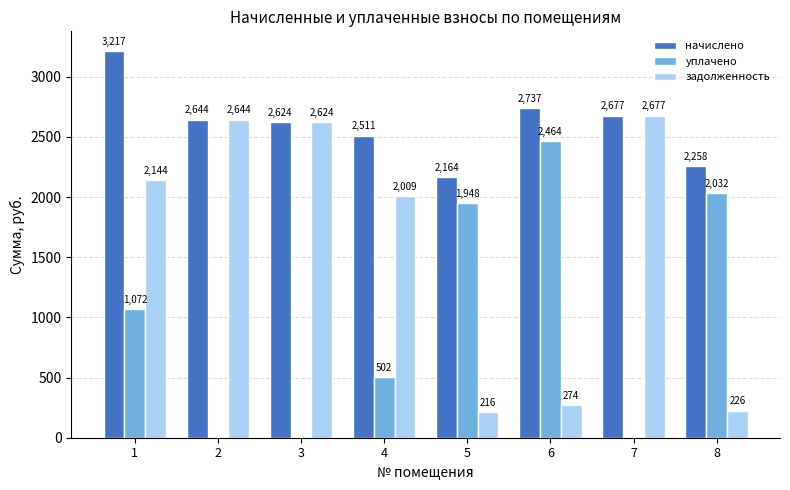

What is the highest value of the задолженность series?

2677.3